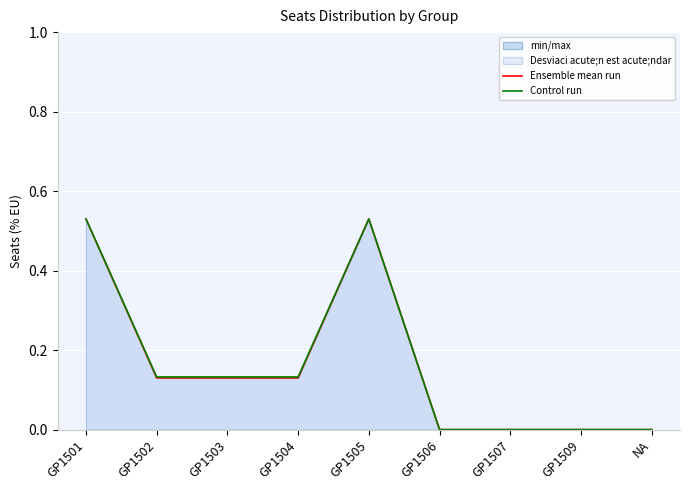

Is it true that Ensemble mean run equals 0.2 at GP1509?

False